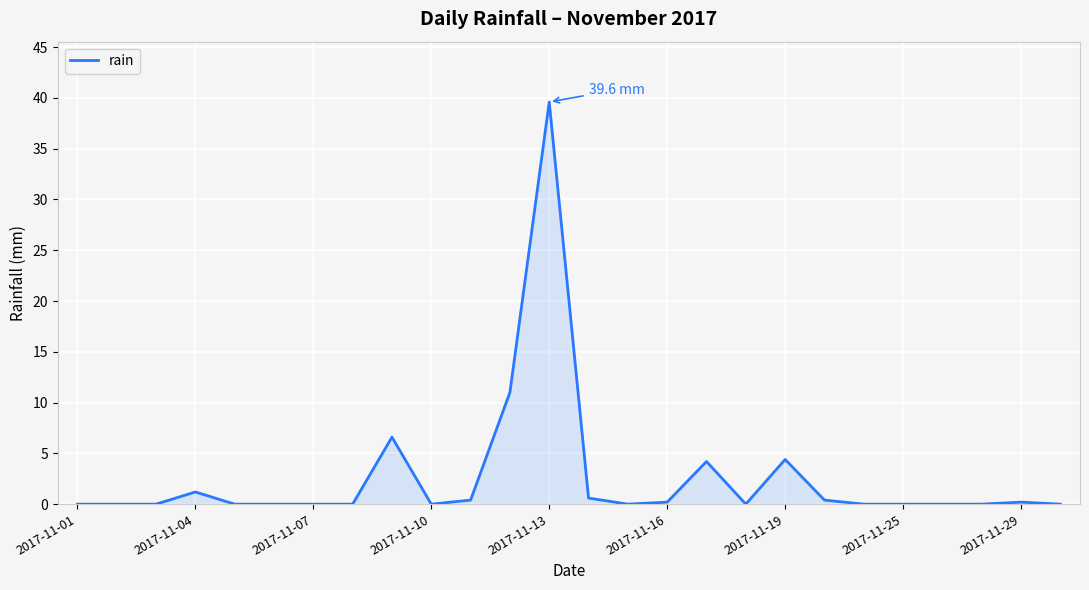

What is the greatest value displayed?

39.6